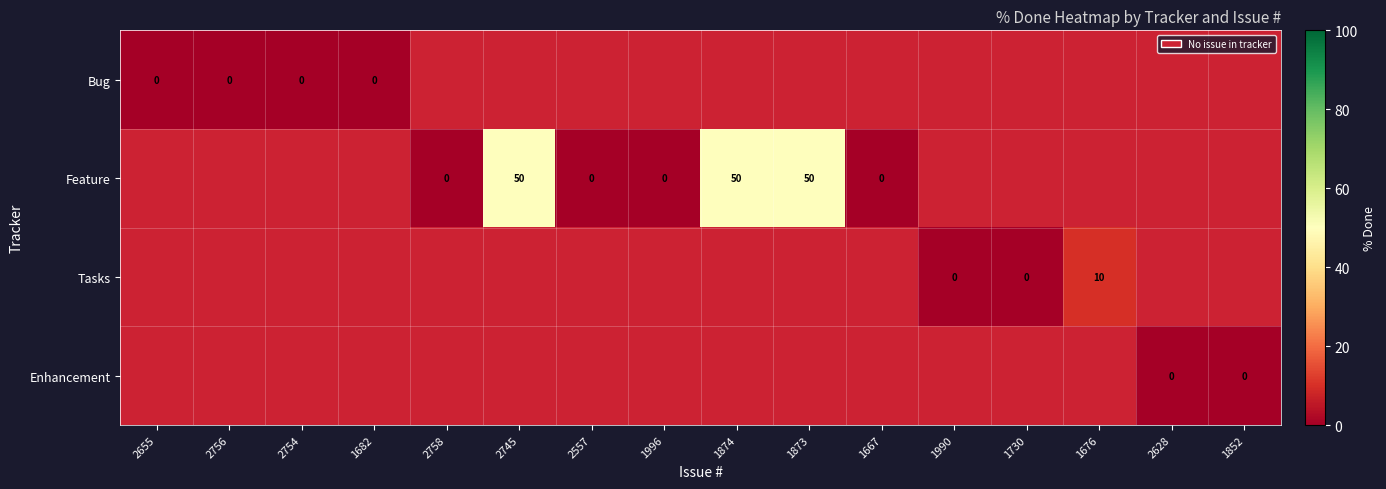

At which category does the chart reach its minimum across all series?

2758